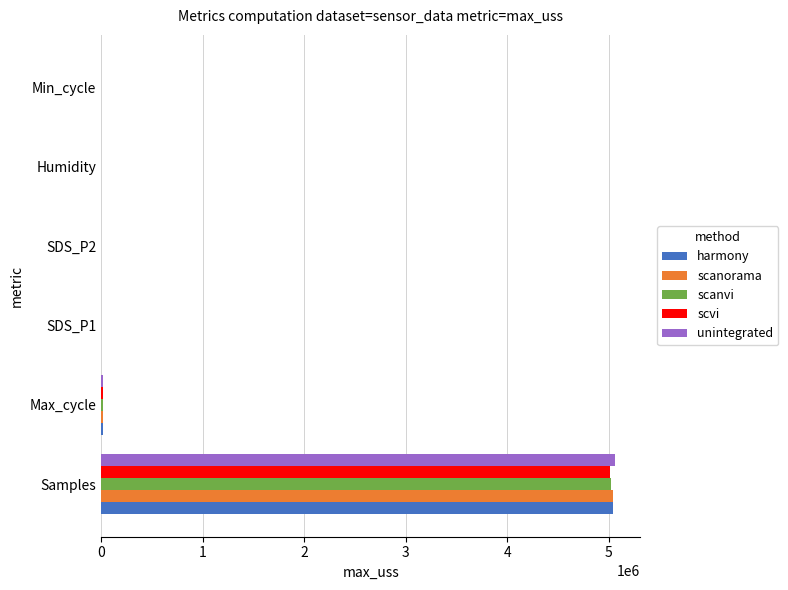

At which label does scvi reach its peak?

Samples